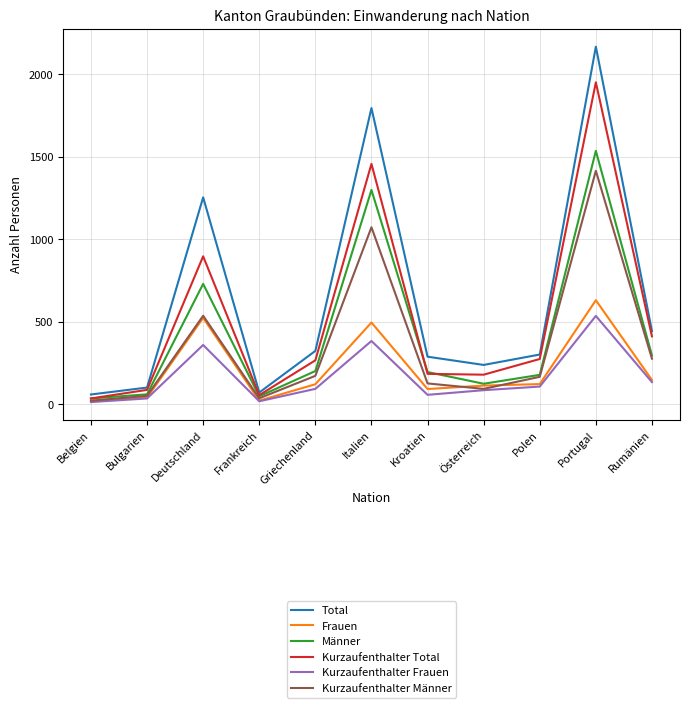

Where does the Kurzaufenthalter Männer series first go above 167?

Deutschland